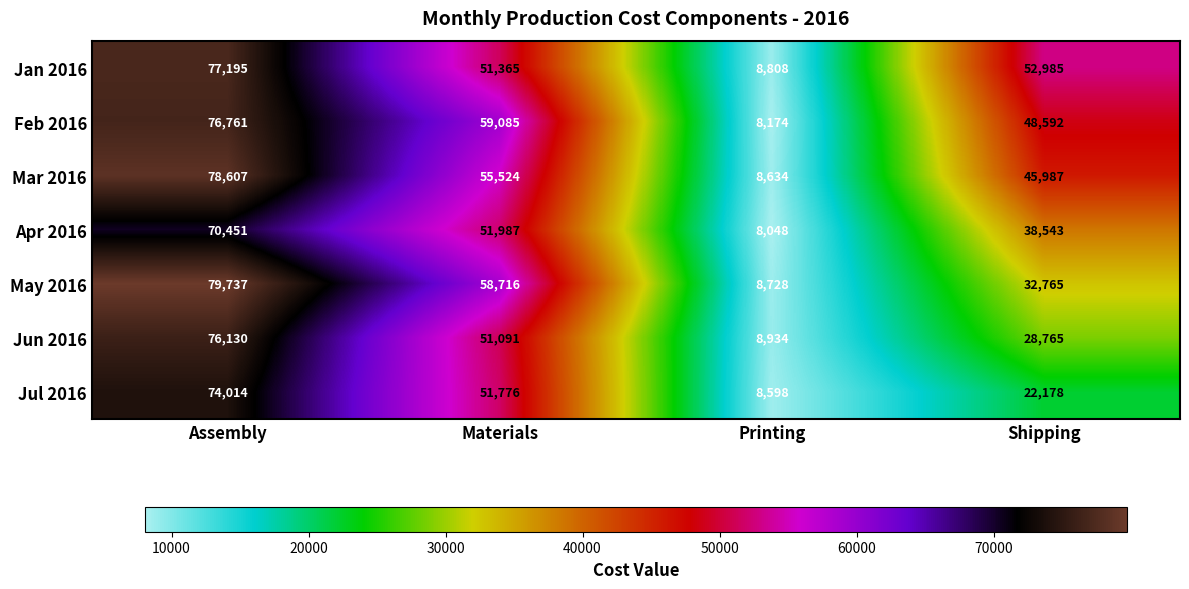

Rank the series by their maximum value, from highest to lowest.

May 2016, Mar 2016, Jan 2016, Feb 2016, Jun 2016, Jul 2016, Apr 2016